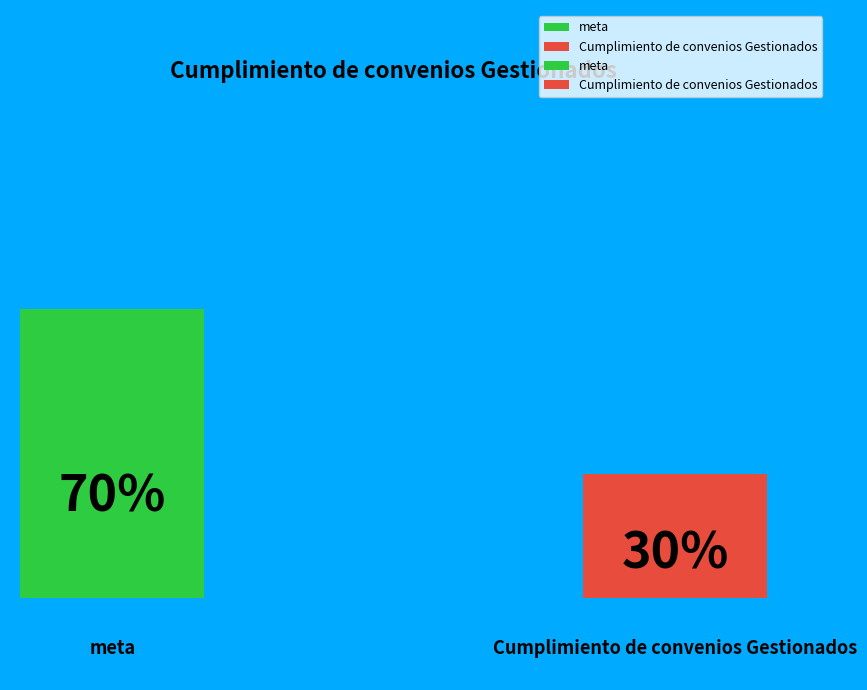

Which category accounts for the majority?

meta